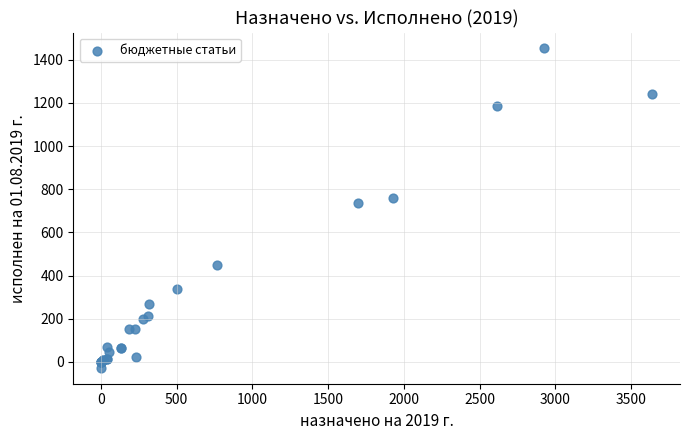

What Y value in the scatter plot is closest to 712?

737.7